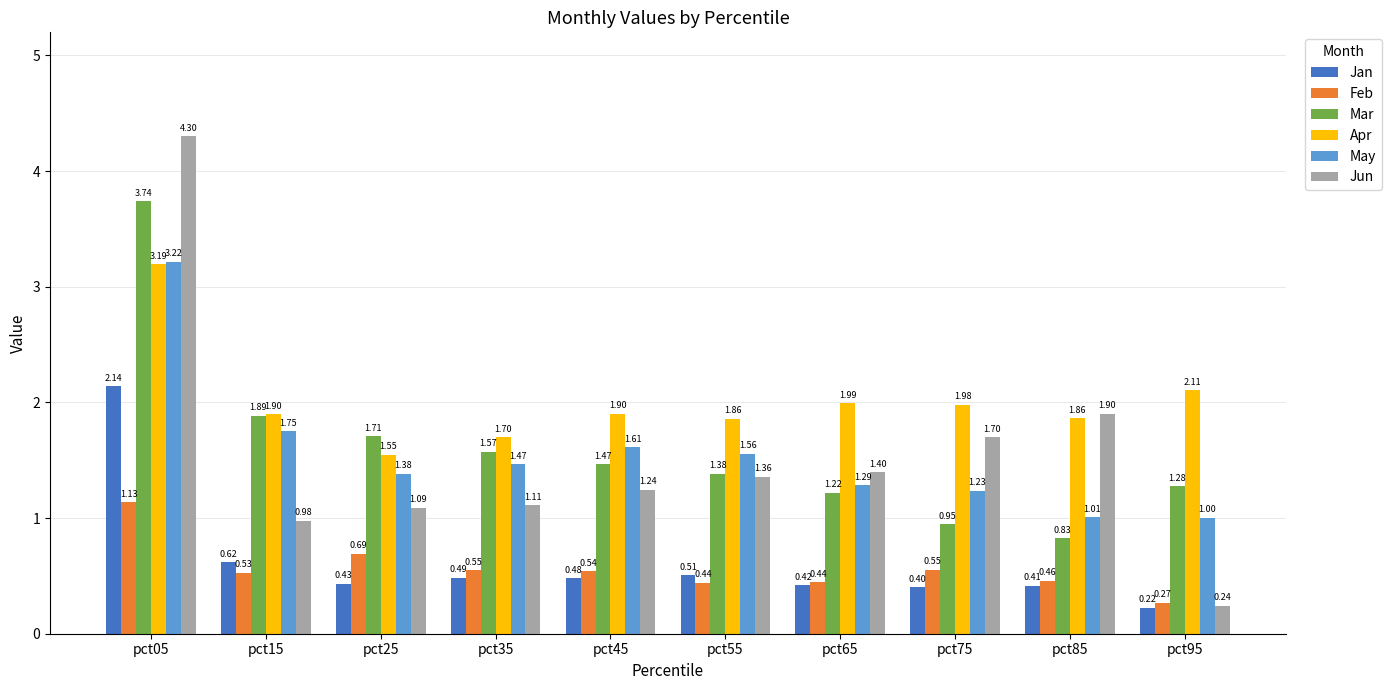

At which label is Apr closest to 2?

pct65